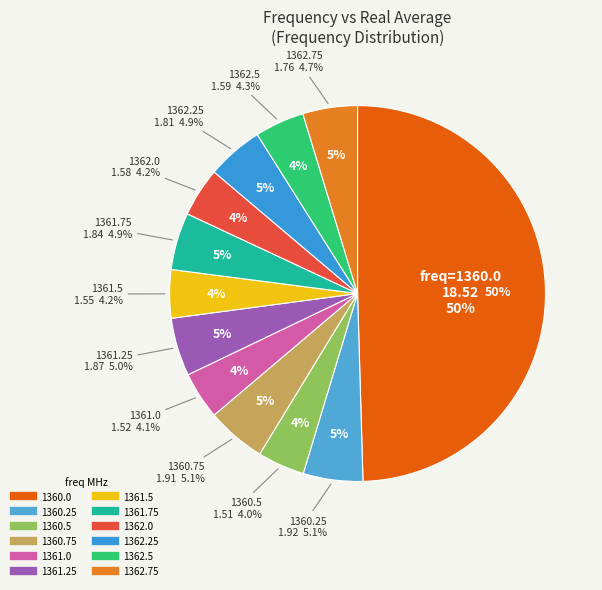

How many segments does this pie chart have?

12